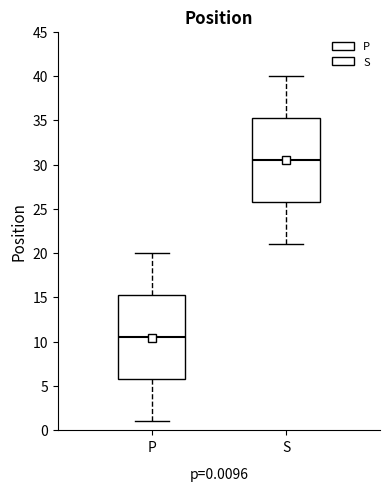

Which box has the highest median line?

S